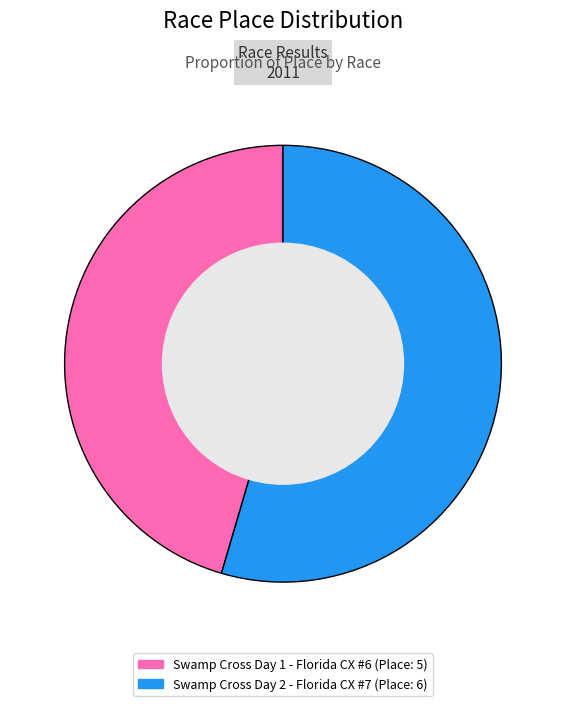

Count the number of slices in the pie.

2